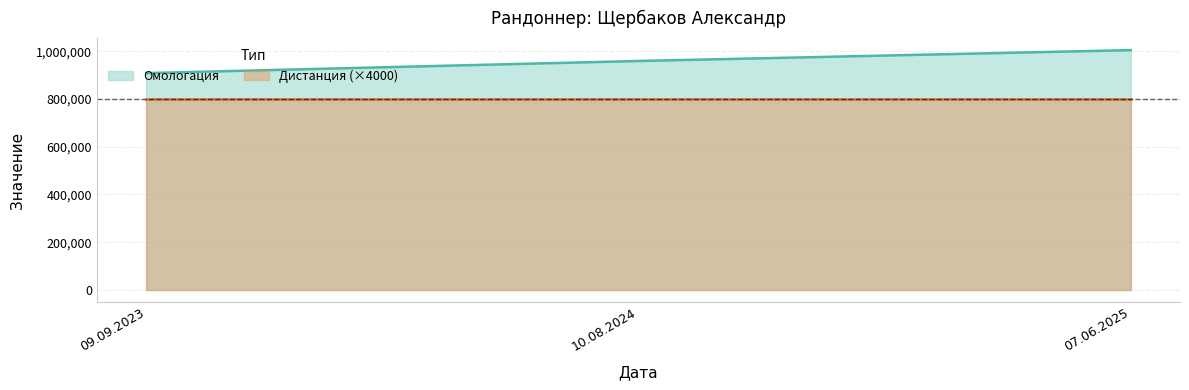

What is the approximate value at 07.06.2025, to the nearest 50?

1004750